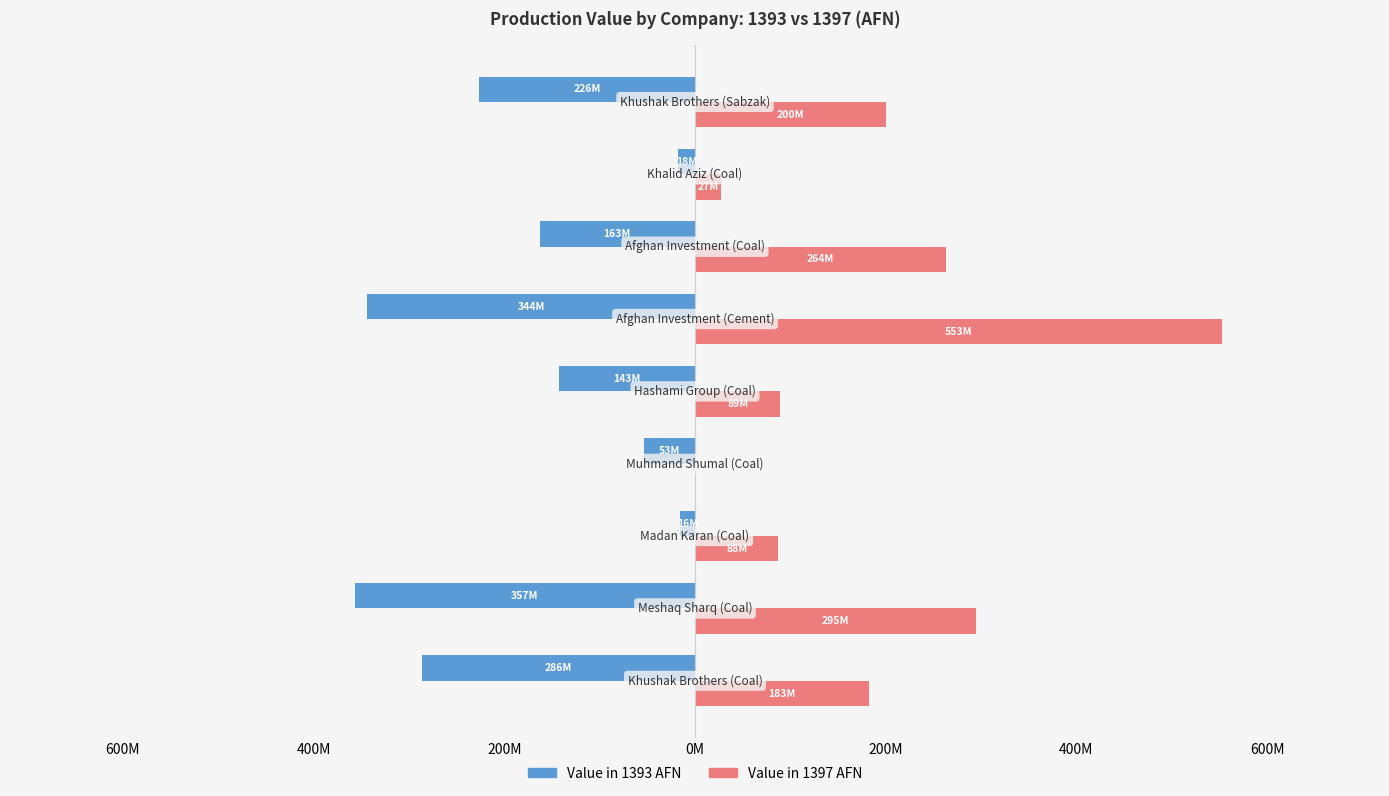

What are all the series names shown in the legend?

Value in 1393 AFN, Value in 1397 AFN